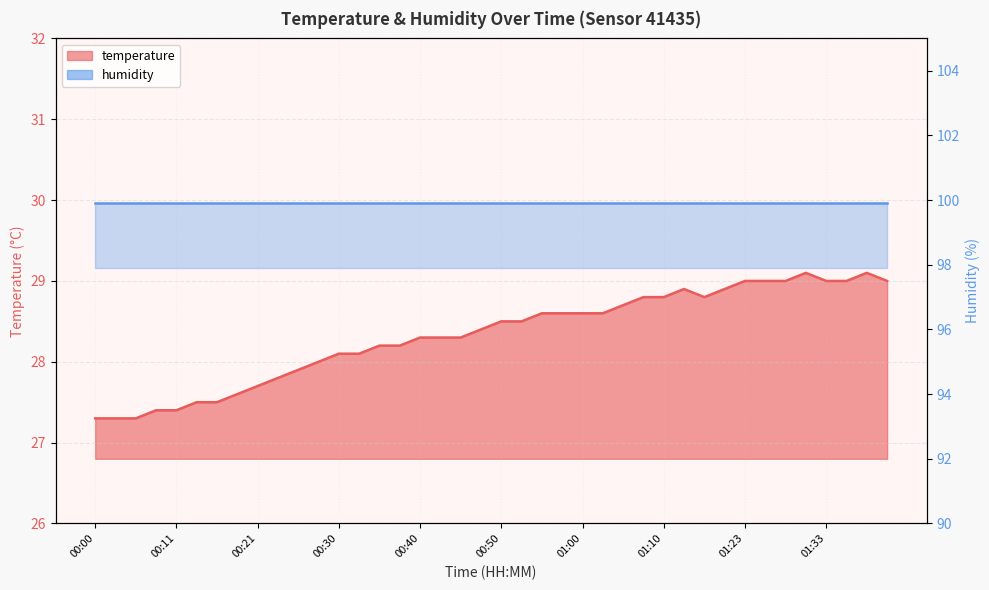

The chart shows a value of 29.0 at 01:28. True or false?

True